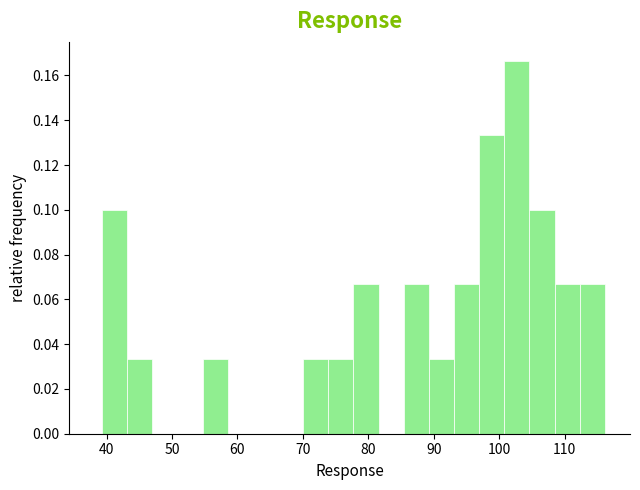

Around what value on the x-axis is the tallest bar? Give the approximate position of its centre, as read against the axis.

103